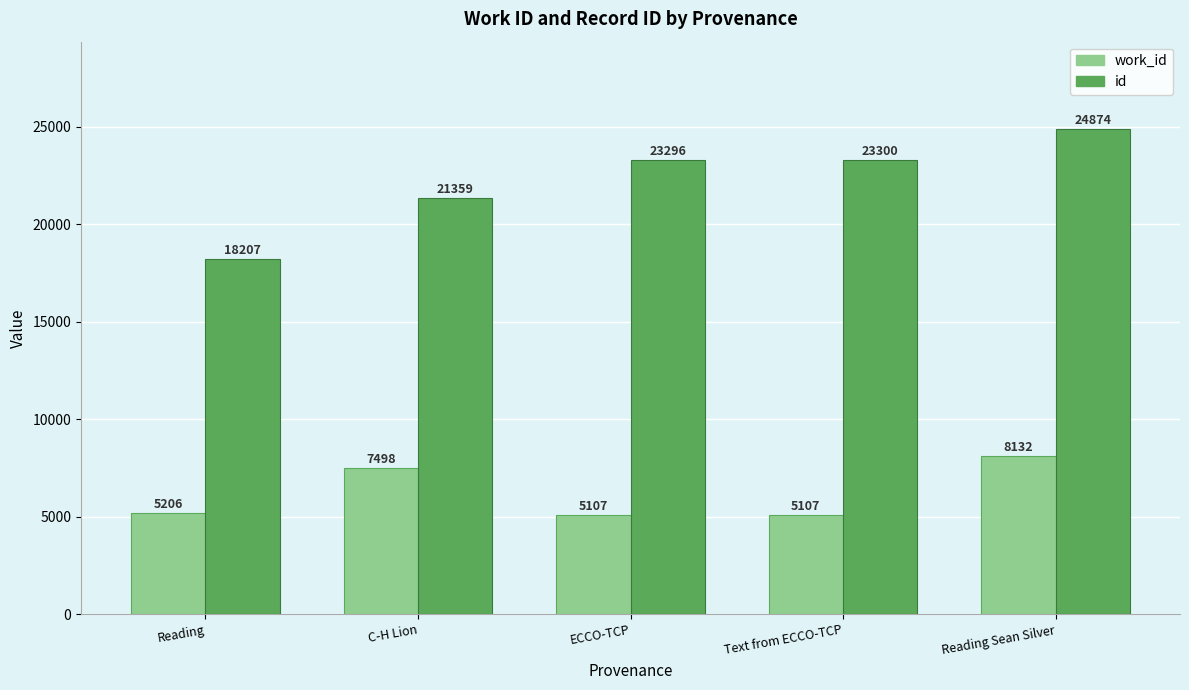

What is the spread (max minus min) of values at C-H Lion?

13861